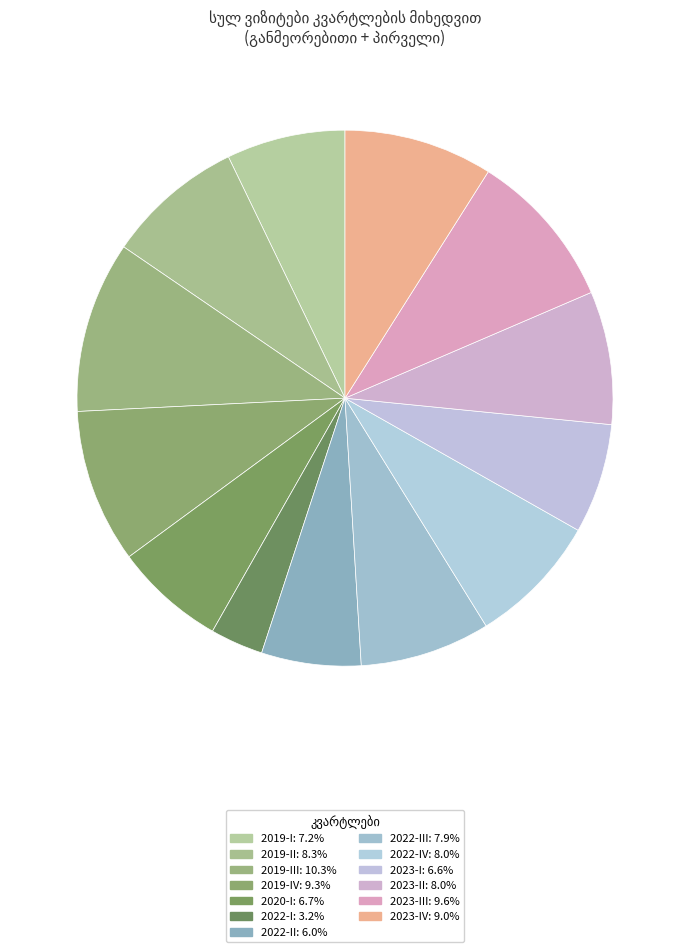

Which category has the biggest portion of the pie?

2019-III